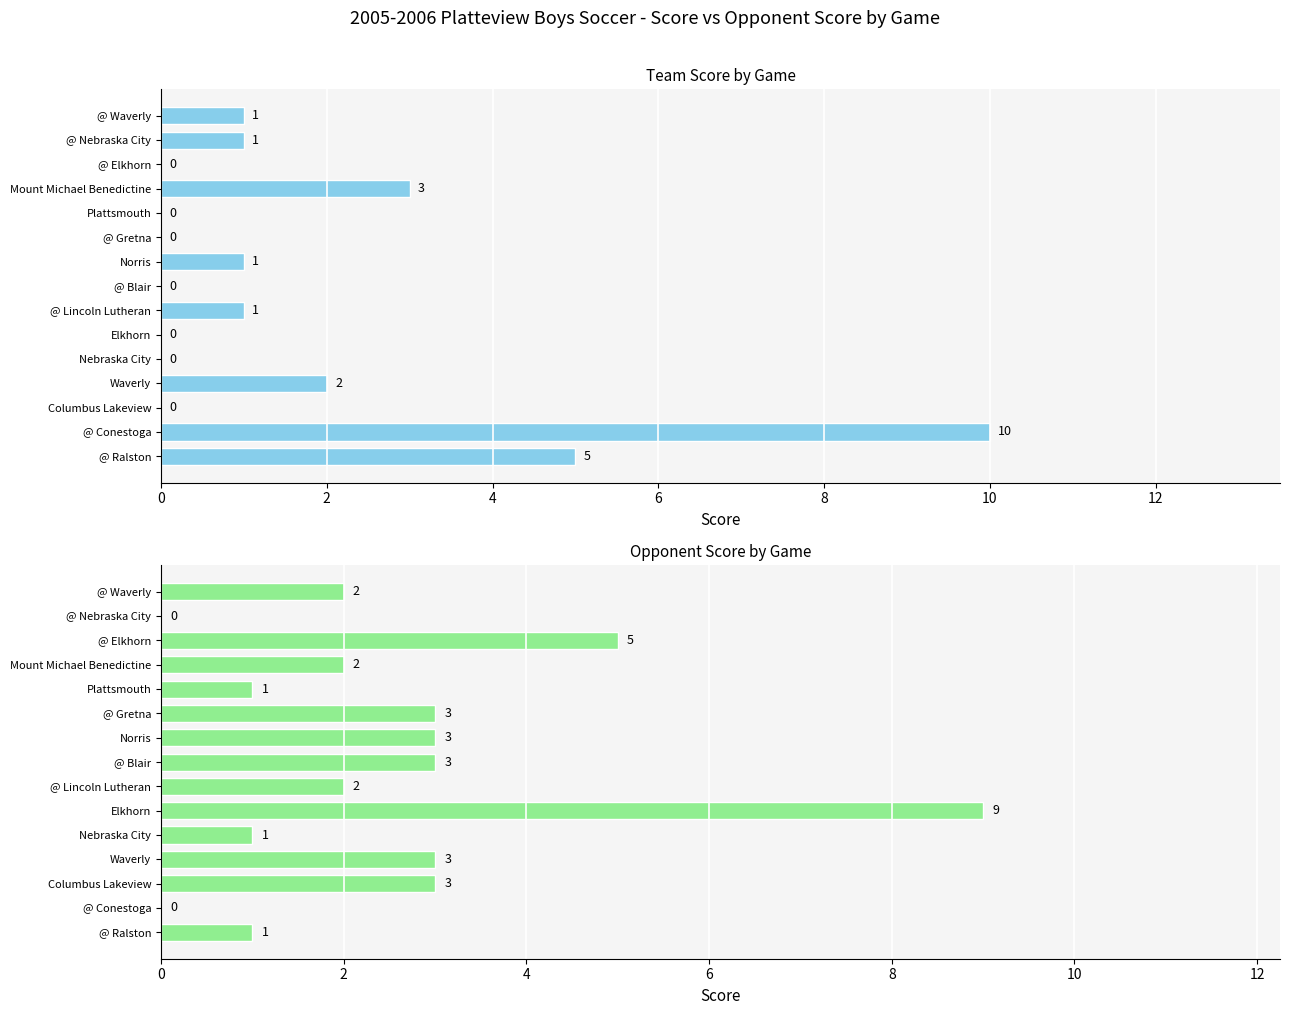

Which series changed the most between Plattsmouth and @ Elkhorn?

Opponent Score